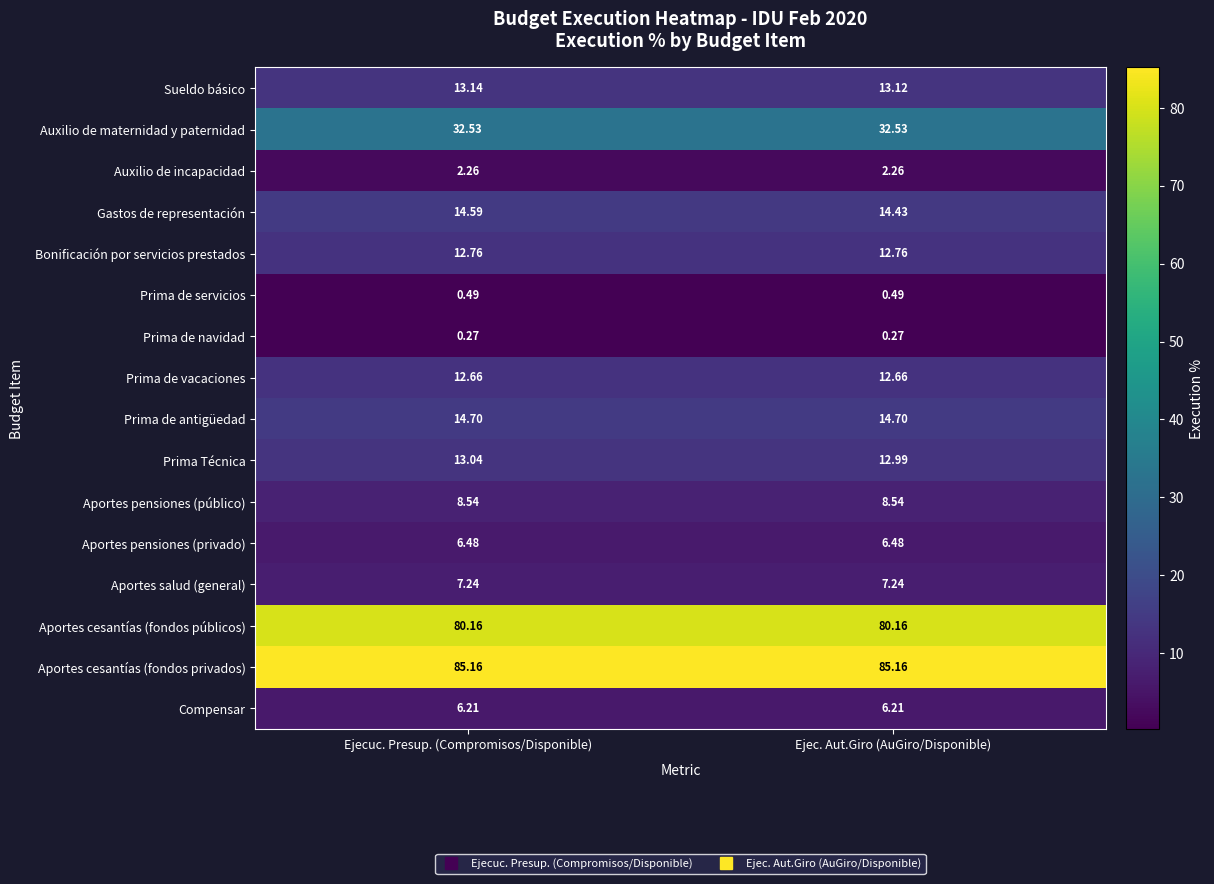

Rank the series at Ejecuc. Presup. (Compromisos/Disponible) from lowest to highest value.

Prima de navidad, Prima de servicios, Auxilio de incapacidad, Compensar, Aportes pensiones (privado), Aportes salud (general), Aportes pensiones (público), Prima de vacaciones, Bonificación por servicios prestados, Prima Técnica, Sueldo básico, Gastos de representación, Prima de antigüedad, Auxilio de maternidad y paternidad, Aportes cesantías (fondos públicos), Aportes cesantías (fondos privados)